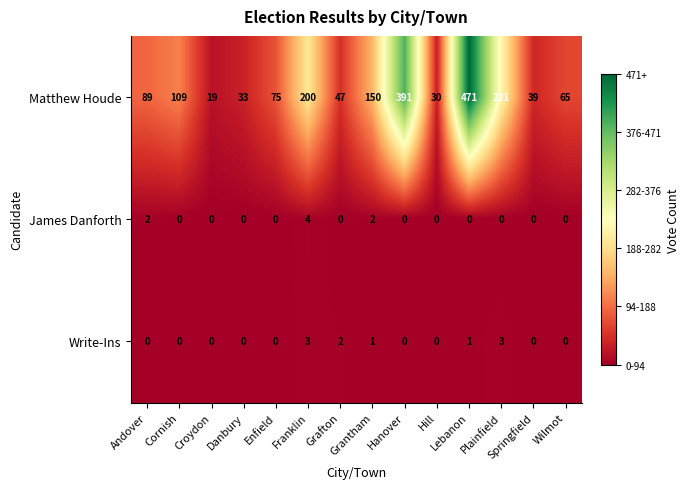

What is the spread (max minus min) of values at Grantham?

149